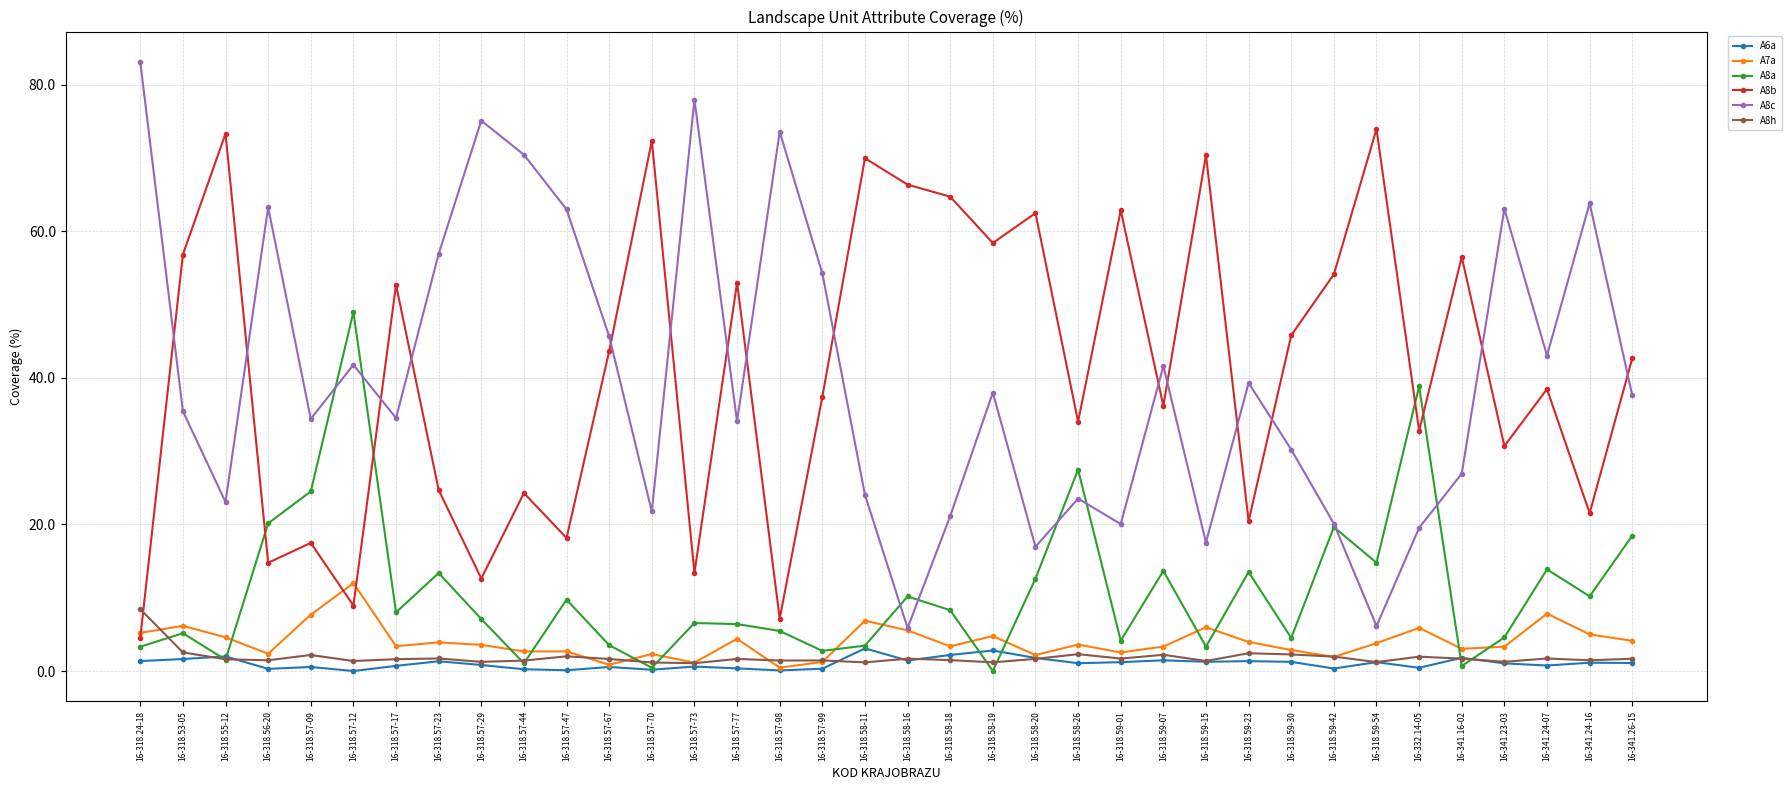

True or false: A8b has a value of 11.5 at 16-318.57-09.

False